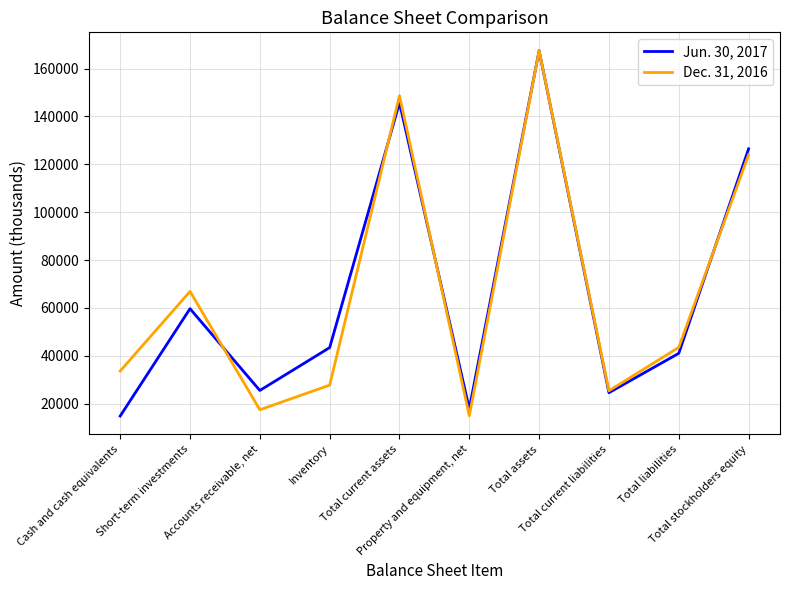

Rank the series by their average value, from highest to lowest.

Dec. 31, 2016, Jun. 30, 2017